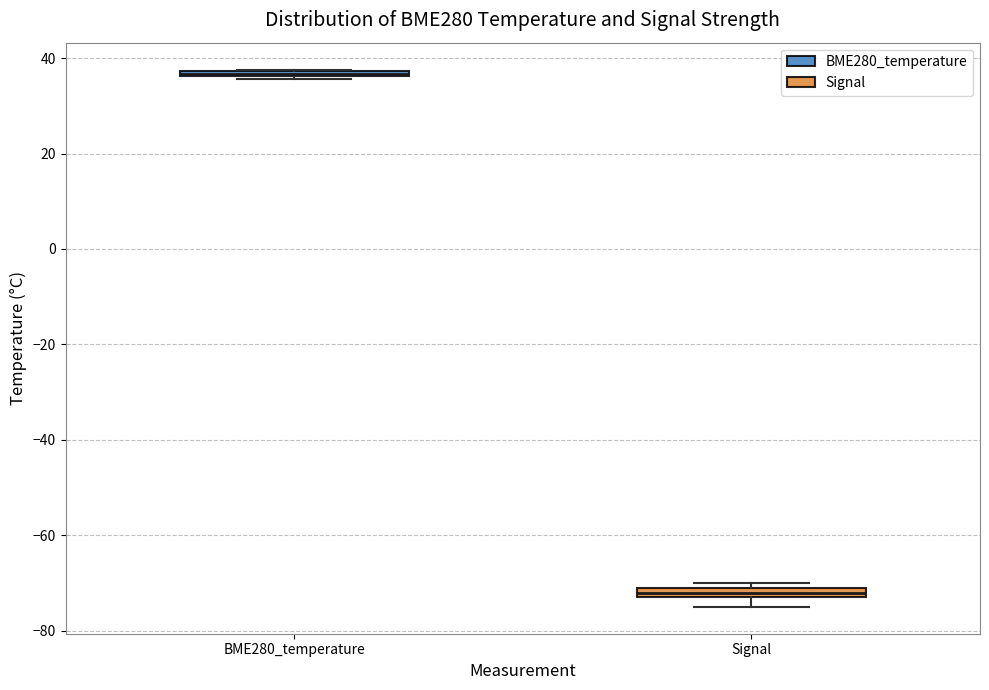

Where is the lower edge of the box for BME280_temperature on the y-axis? The values are not printed on the chart, so give them approximately, as read against the axis.

36